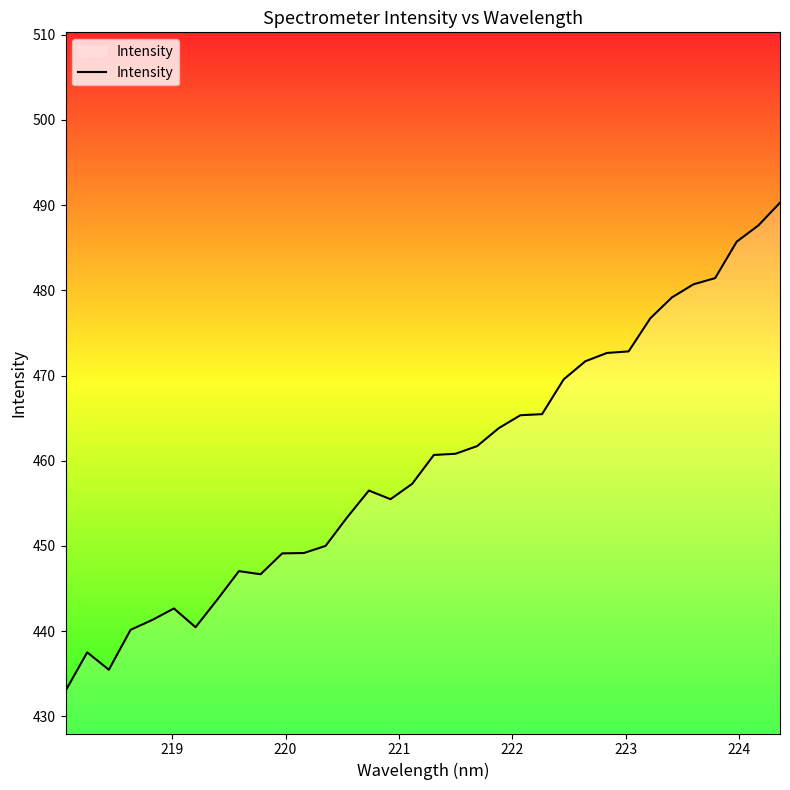

What is the difference between the maximum and minimum values?

57.3